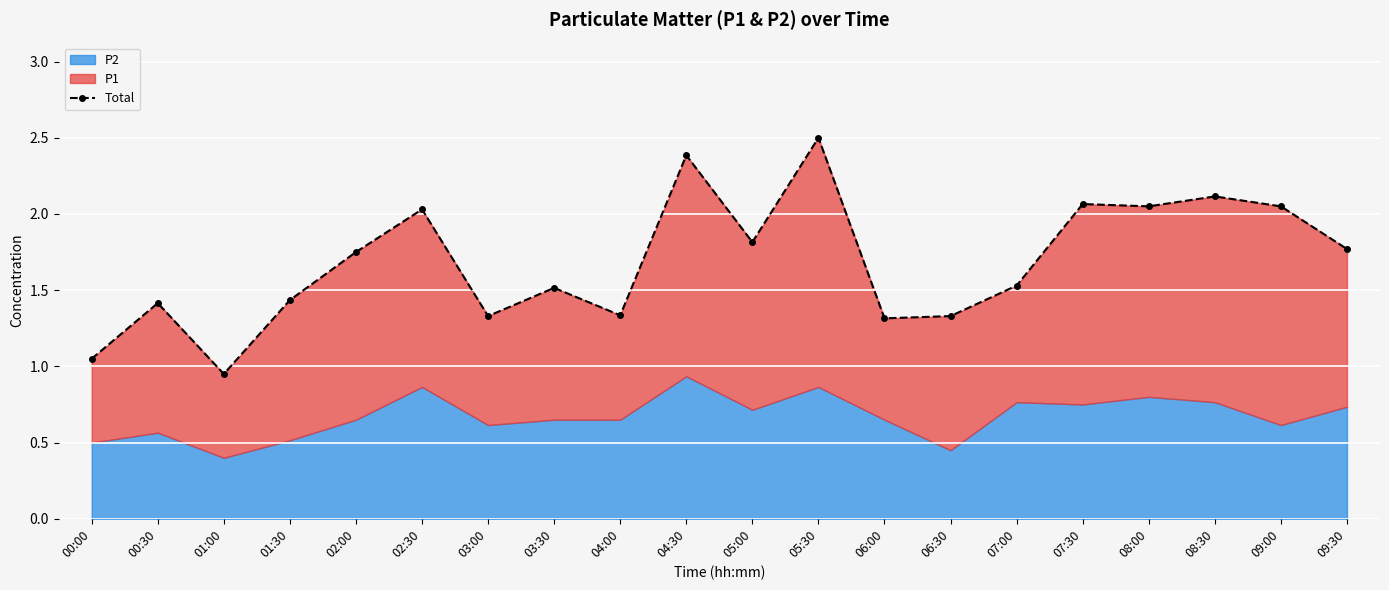

What is the sum of all values?

33.7